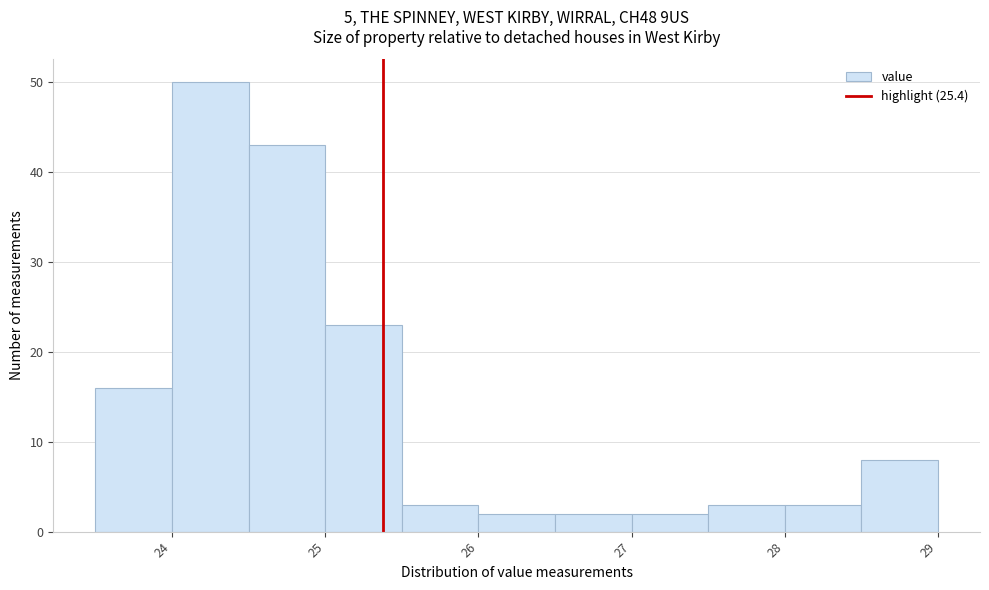

Reading left to right, list every bar in this chart as the range it spans on the x-axis followed by its height. The values are not printed on the chart, so give them approximately, as read against the axis.

23.5 to 24.0: 16
24.0 to 24.5: 50
24.5 to 25.0: 43
25.0 to 25.5: 23
25.5 to 26.0: 3
26.0 to 26.5: 2
26.5 to 27.0: 2
27.0 to 27.5: 2
27.5 to 28.0: 3
28.0 to 28.5: 3
28.5 to 29.0: 8